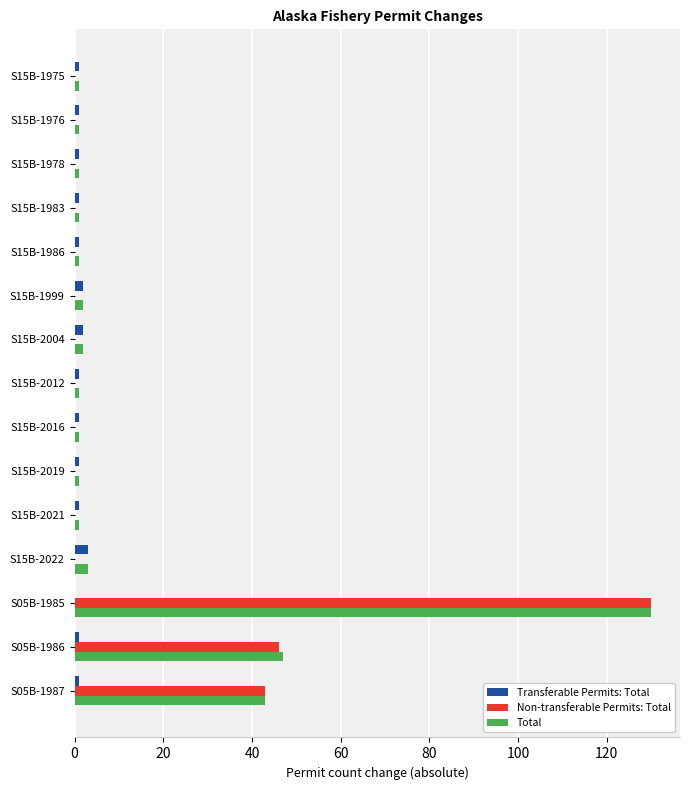

Count the number of data series in this chart.

3